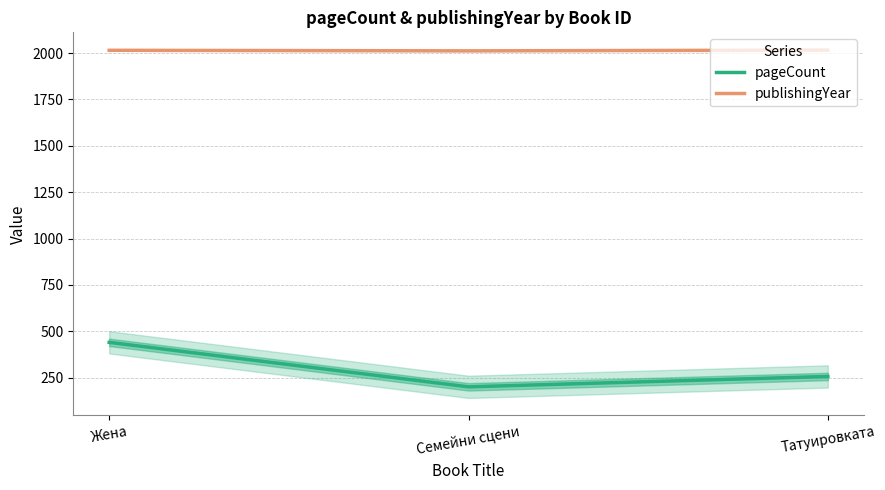

What value does the pageCount series have at Жена, to the nearest 10?

440